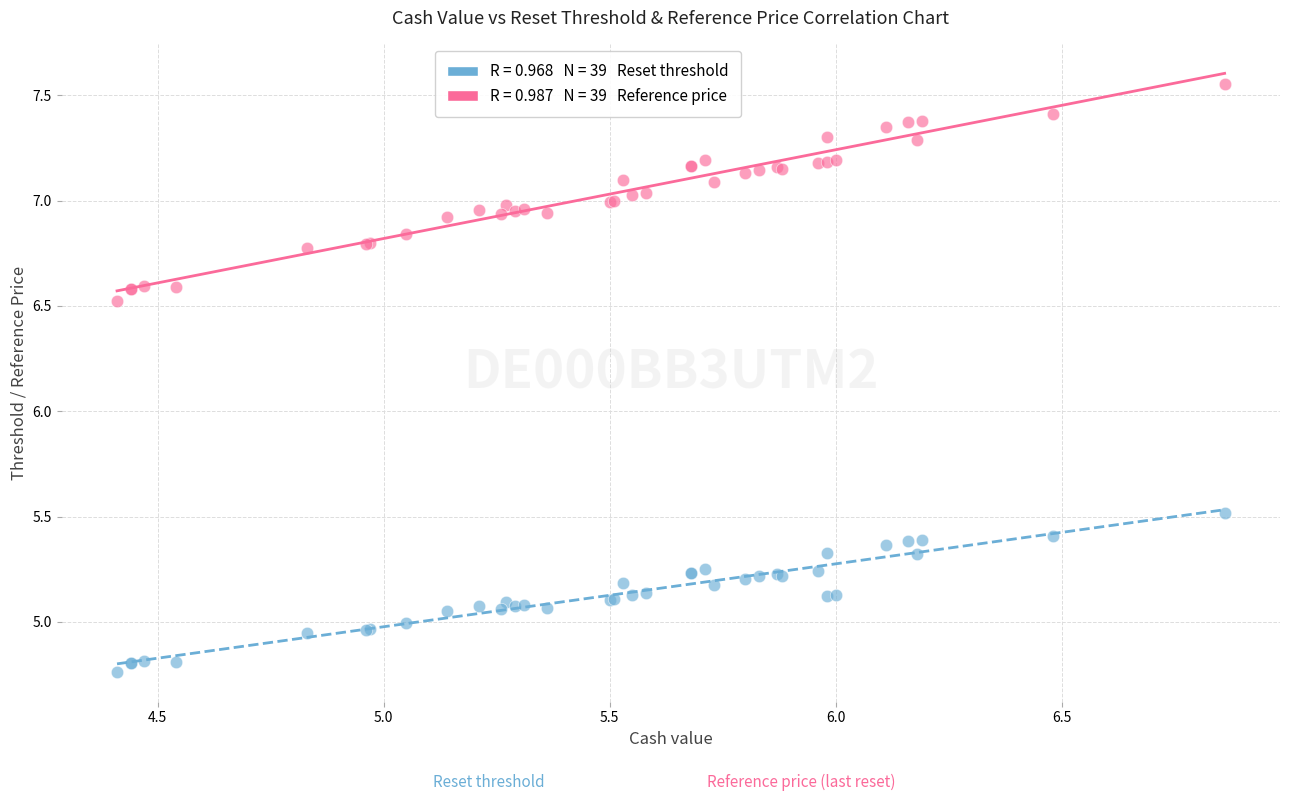

Across all series, what Y value is closest to 6?

5.5